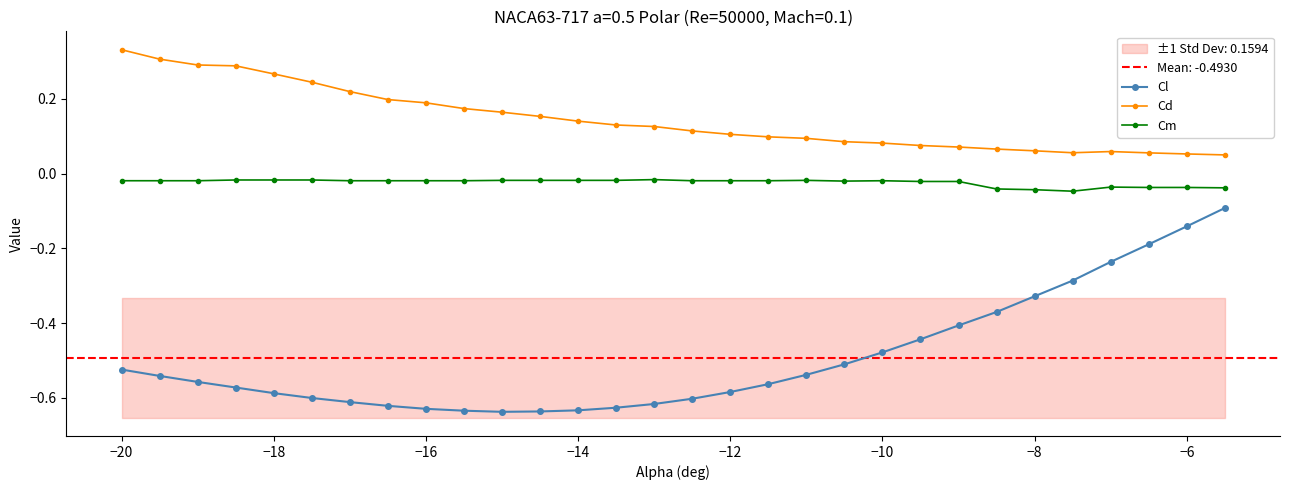

The value of Cl at −20 is -0.7. True or false?

False